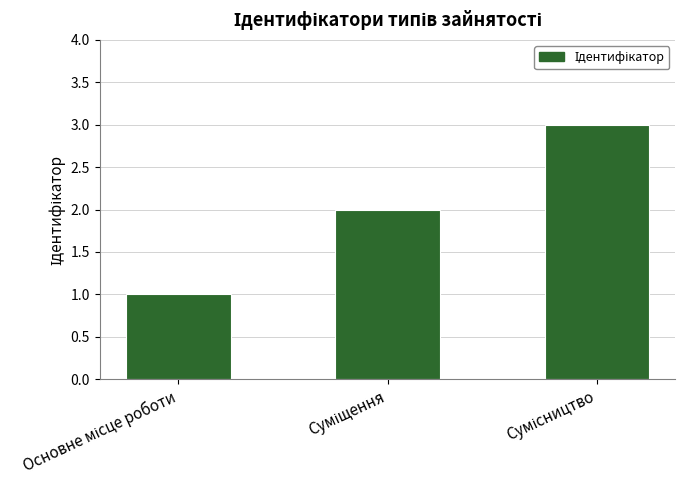

Reading left to right, extract all data points from this chart.

1	2	3